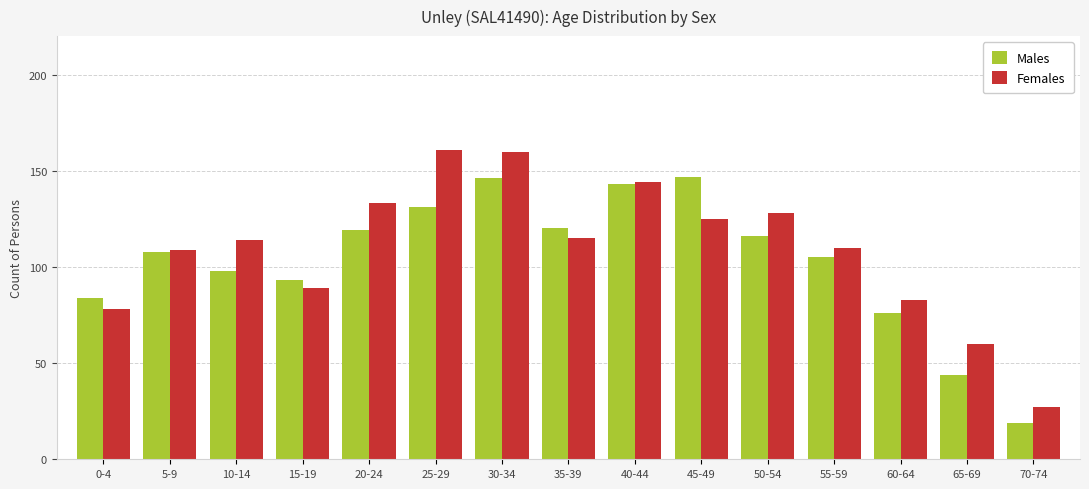

What is the difference between the Males values at 20-24 and 5-9?

11